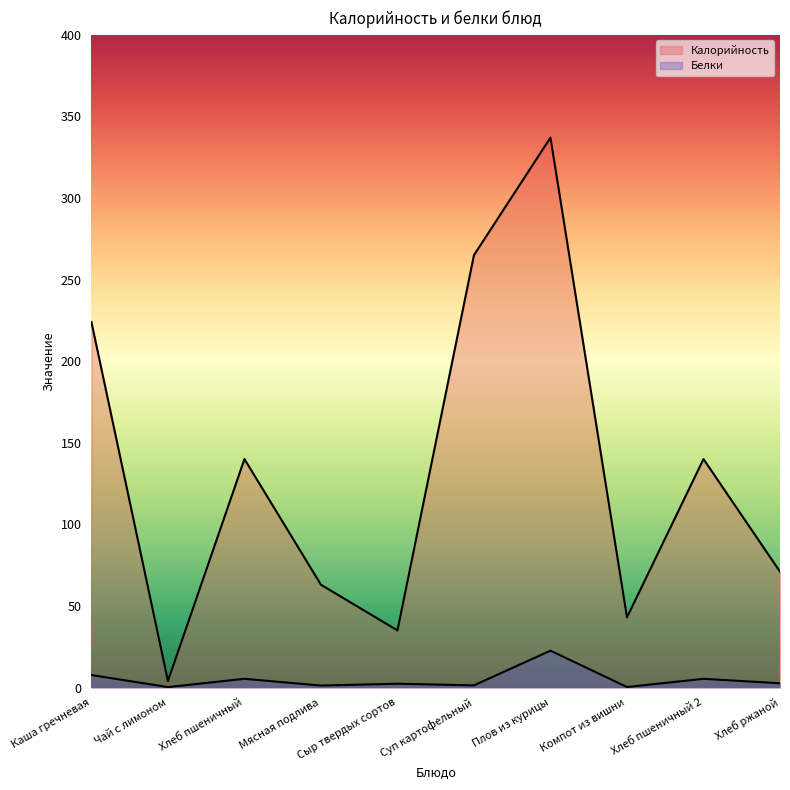

In Белки, how many points are lower than both neighbors (excluding endpoints)?

4